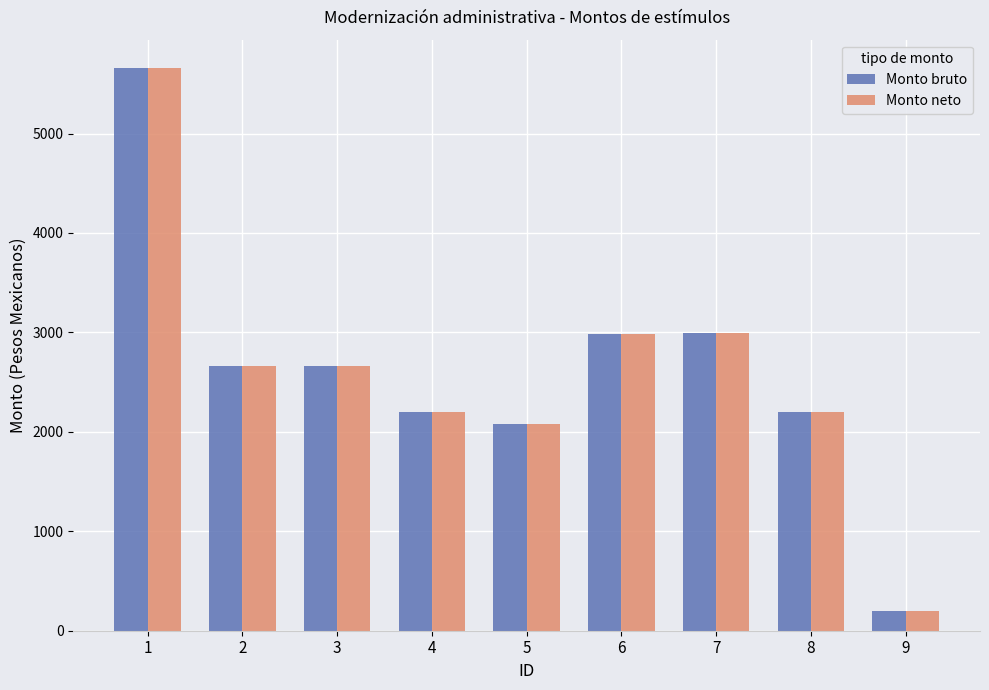

Is the value of Monto neto at 8 greater than the value of Monto bruto at 5?

Yes